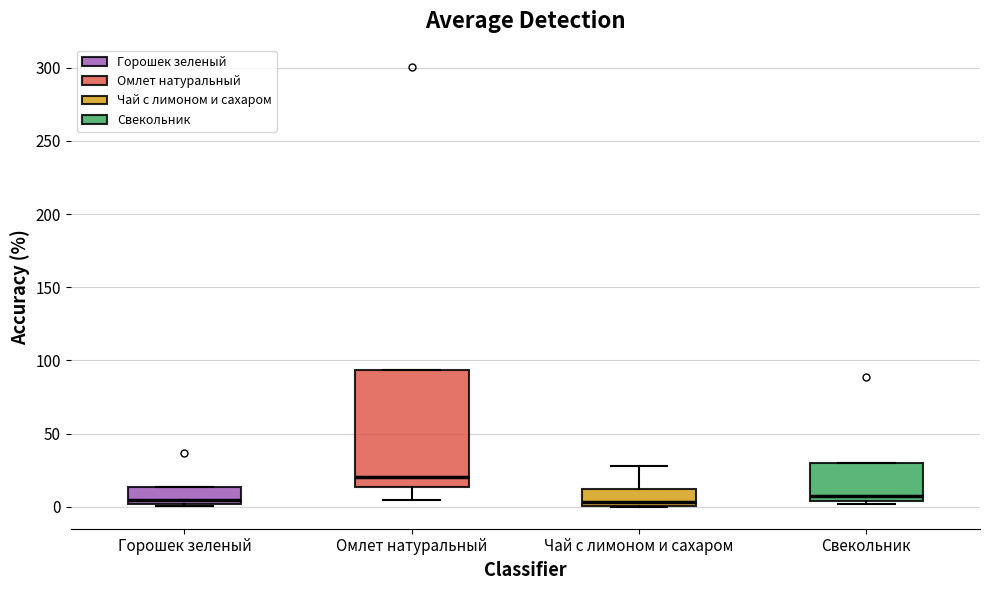

Where is the upper edge of the box for Горошек зеленый on the y-axis? The values are not printed on the chart, so give them approximately, as read against the axis.

15